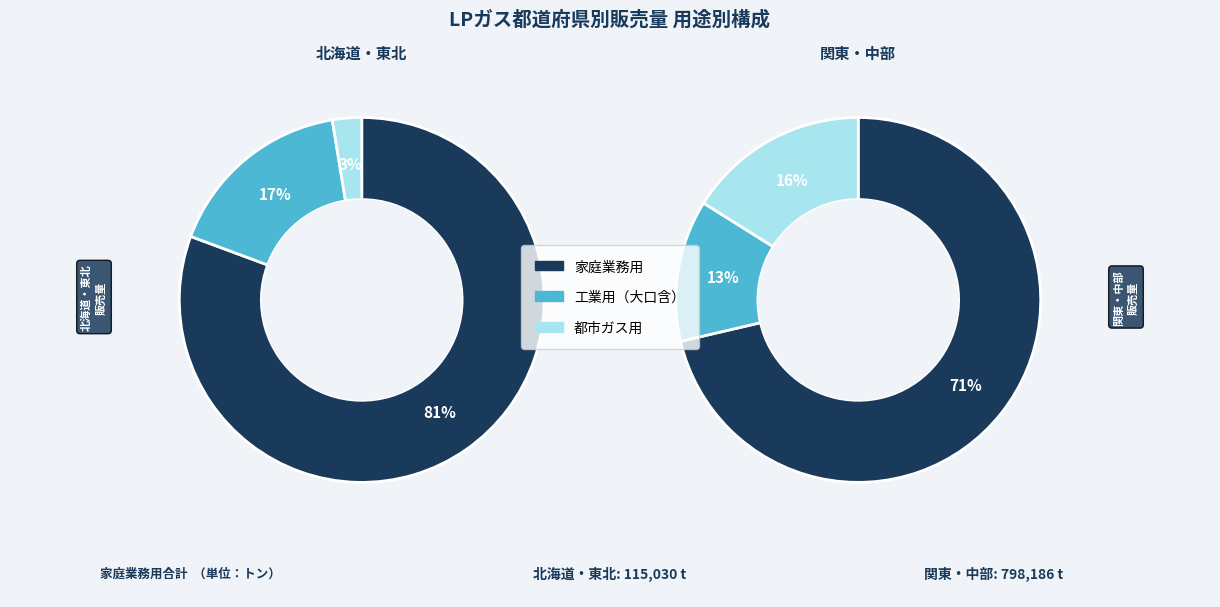

What percentage is NOT represented by 関東?

35.7%